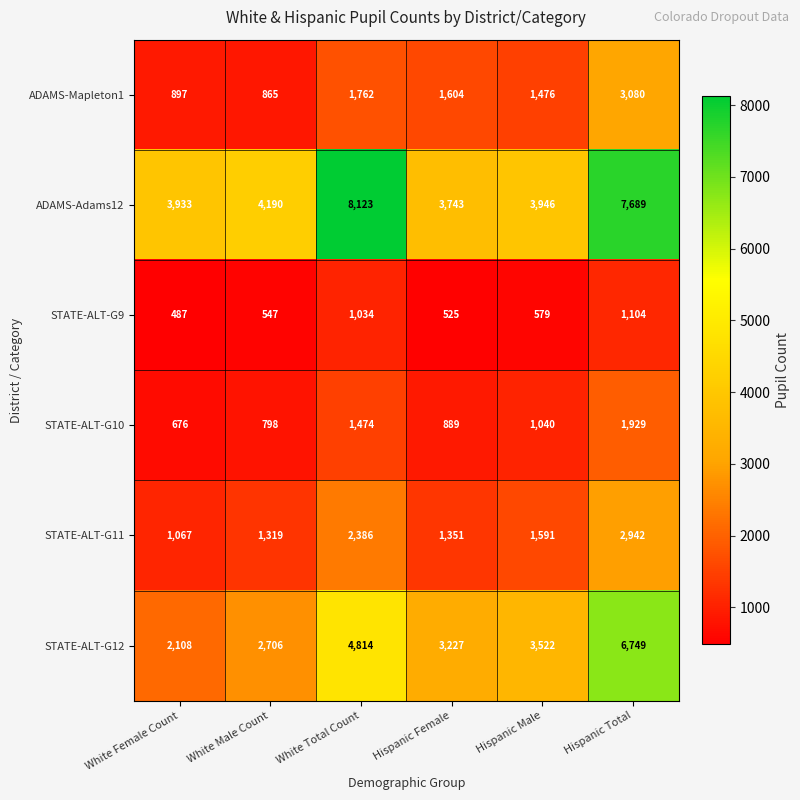

At which category is the sum across all series the highest?

Hispanic Total